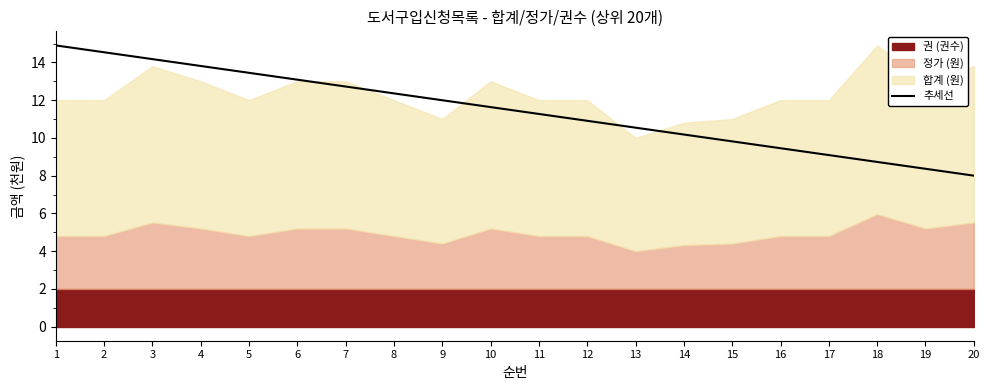

The value at 17 is 12.4. True or false?

False